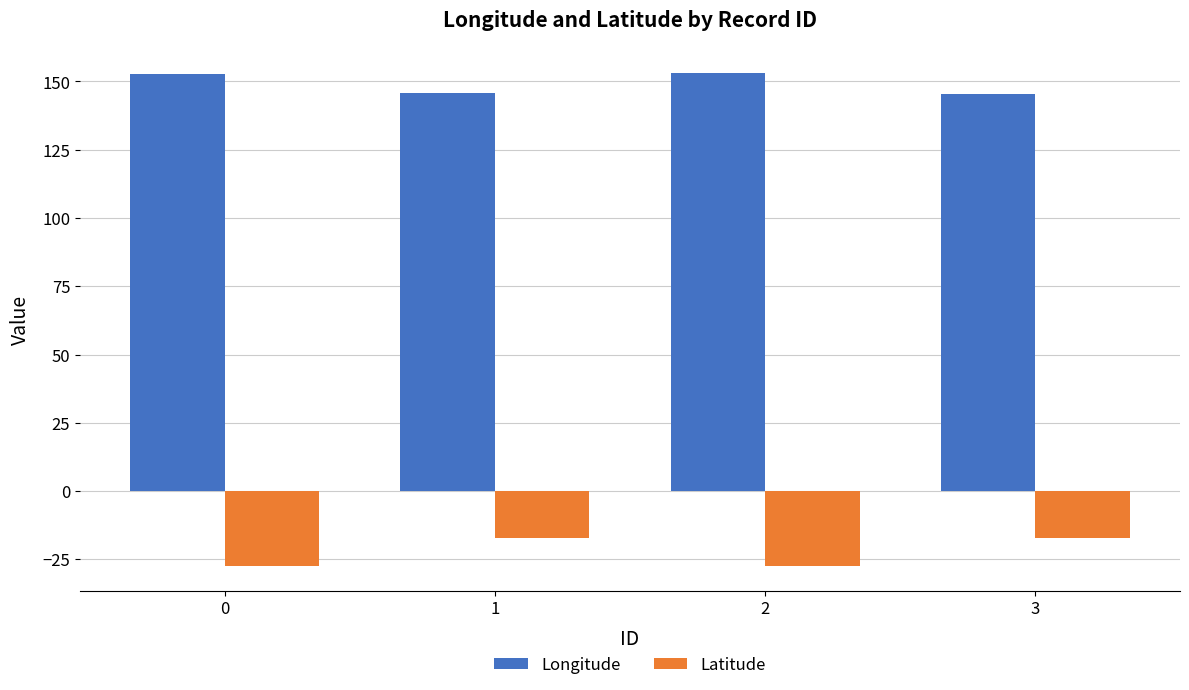

What is the difference between the maximum and minimum values in the Longitude series?

7.5